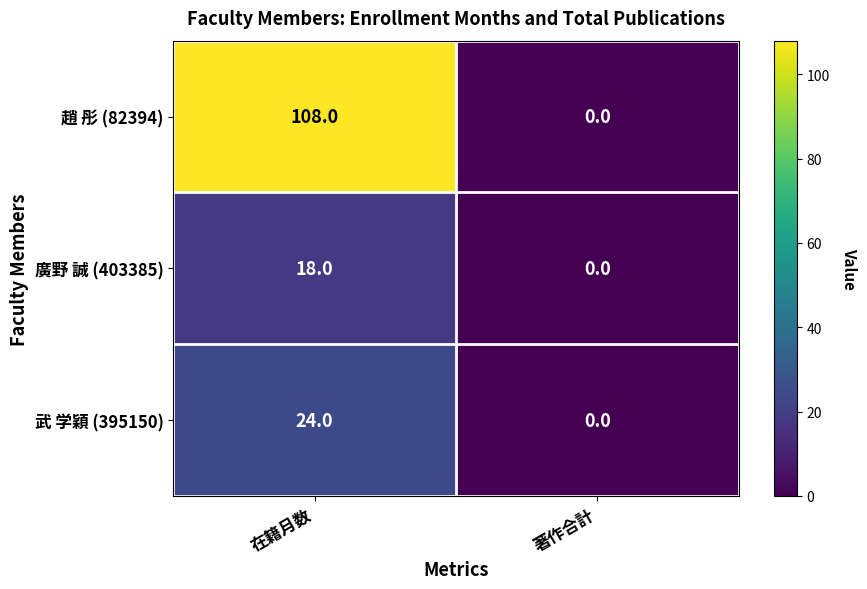

What is the spread (max minus min) of values at 在籍月数?

90